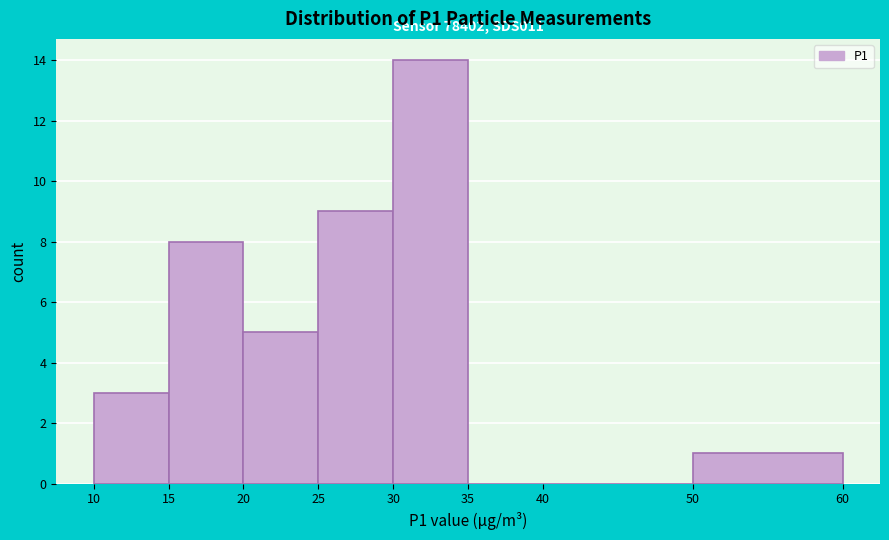

Over which range of the x-axis is the bar tallest?

30 to 35